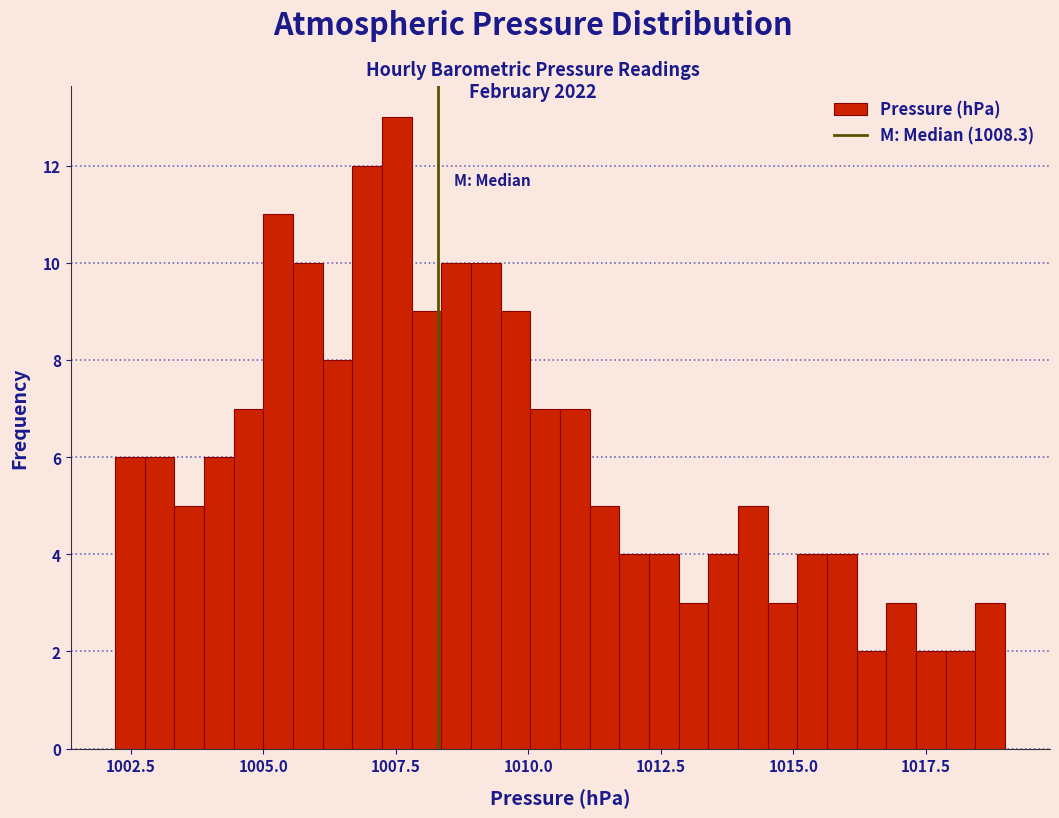

Around what value on the x-axis is the tallest bar? Give the approximate position of its centre, as read against the axis.

1007.5